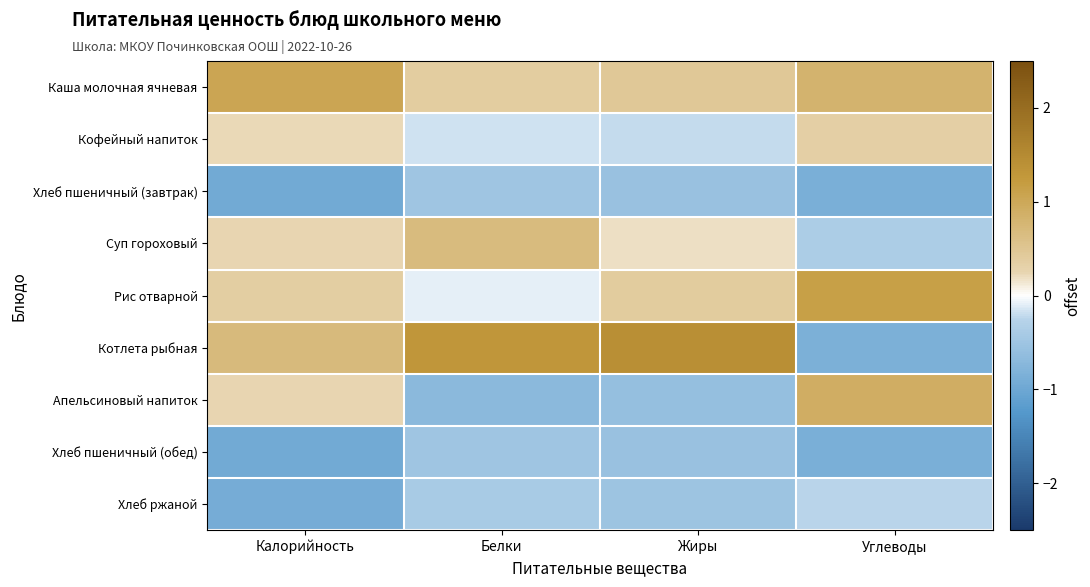

Reading left to right, what are all the values shown in this chart?

Каша молочная ячневая: Калорийность=1.0	Белки=0.4	Жиры=0.4	Углеводы=0.8
Кофейный напиток: Калорийность=0.2	Белки=-0.2	Жиры=-0.2	Углеводы=0.3
Хлеб пшеничный (завтрак): Калорийность=-1.0	Белки=-0.5	Жиры=-0.6	Углеводы=-0.9
Суп гороховый: Калорийность=0.2	Белки=0.7	Жиры=0.2	Углеводы=-0.4
Рис отварной: Калорийность=0.4	Белки=-0.1	Жиры=0.4	Углеводы=1.1
Котлета рыбная: Калорийность=0.7	Белки=1.3	Жиры=1.4	Углеводы=-0.9
Апельсиновый напиток: Калорийность=0.2	Белки=-0.7	Жиры=-0.6	Углеводы=0.9
Хлеб пшеничный (обед): Калорийность=-1.0	Белки=-0.5	Жиры=-0.6	Углеводы=-0.9
Хлеб ржаной: Калорийность=-0.9	Белки=-0.4	Жиры=-0.5	Углеводы=-0.2